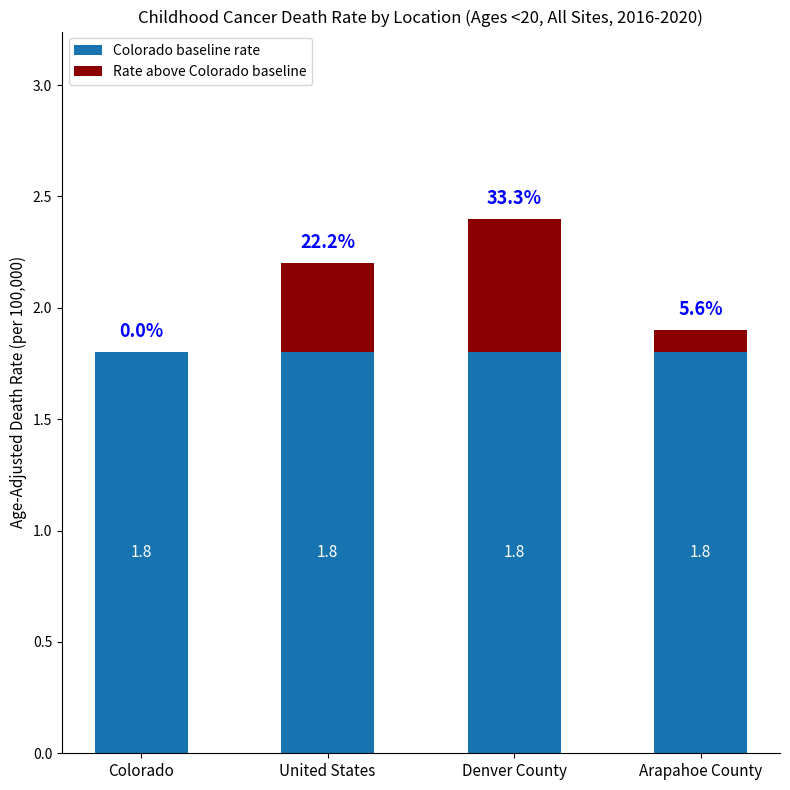

What is the sum of the Colorado baseline rate values at Arapahoe County and United States?

3.6